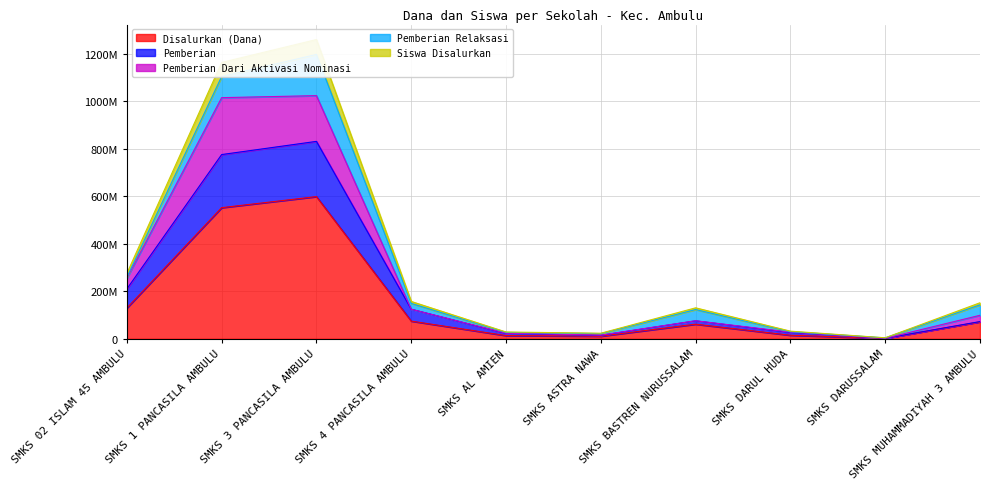

What is the value of the Pemberian point at the 7th from the left?

75500000